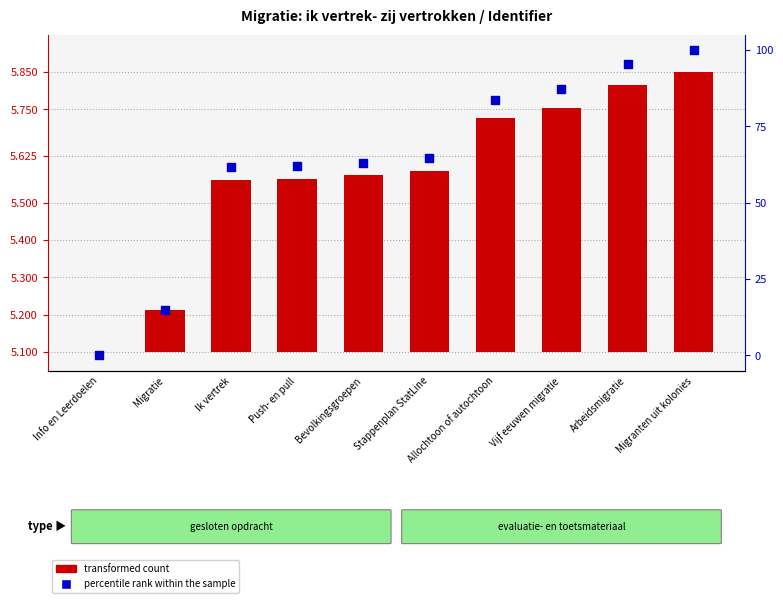

What are all the series names shown in the legend?

transformed count, percentile rank within the sample